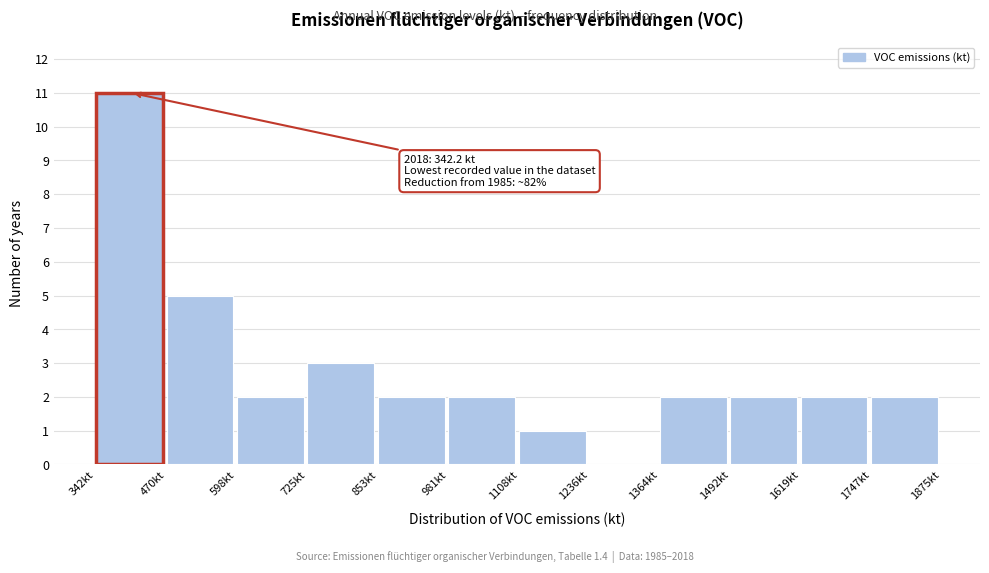

Which range on the x-axis has the tallest bar?

340 to 460